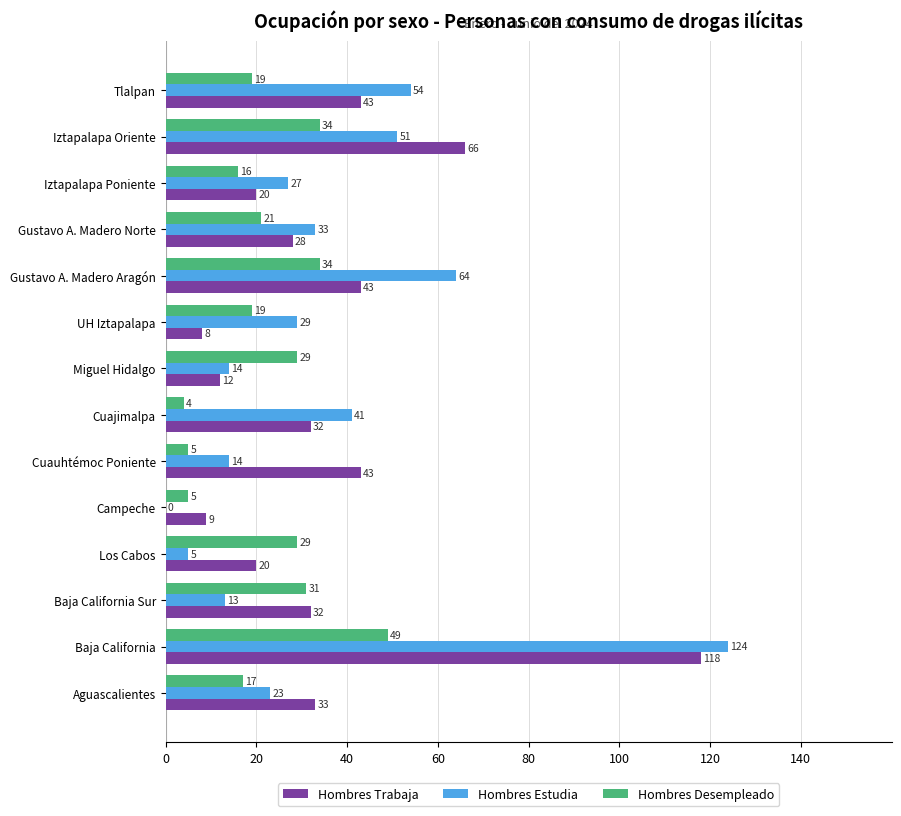

At which category is the sum across all series the highest?

Baja California